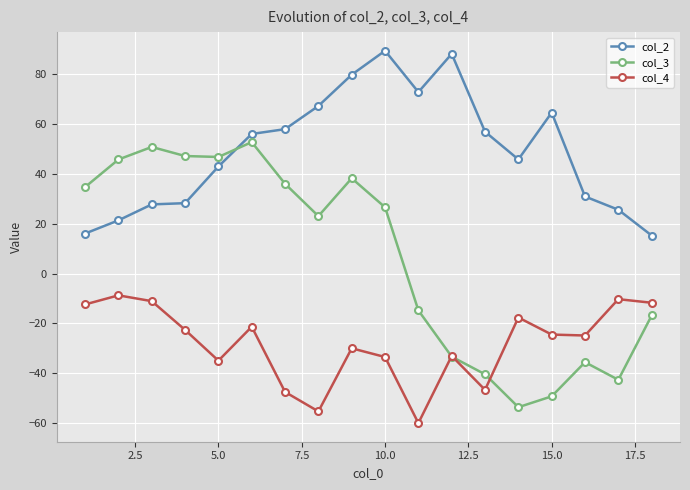

Which series has the widest spread of values?

col_3